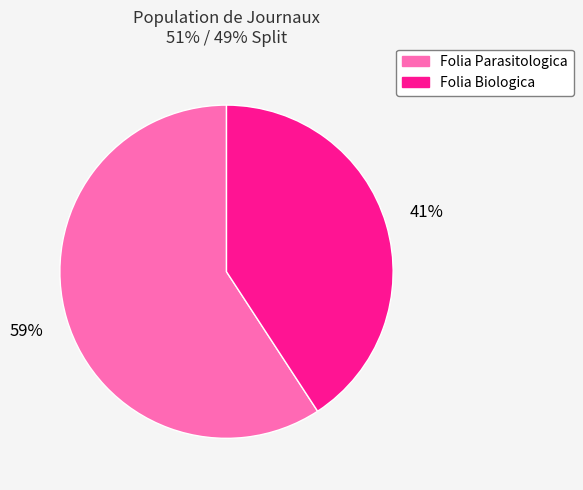

What percentage is the Folia Biologica slice, to the nearest percent?

41%